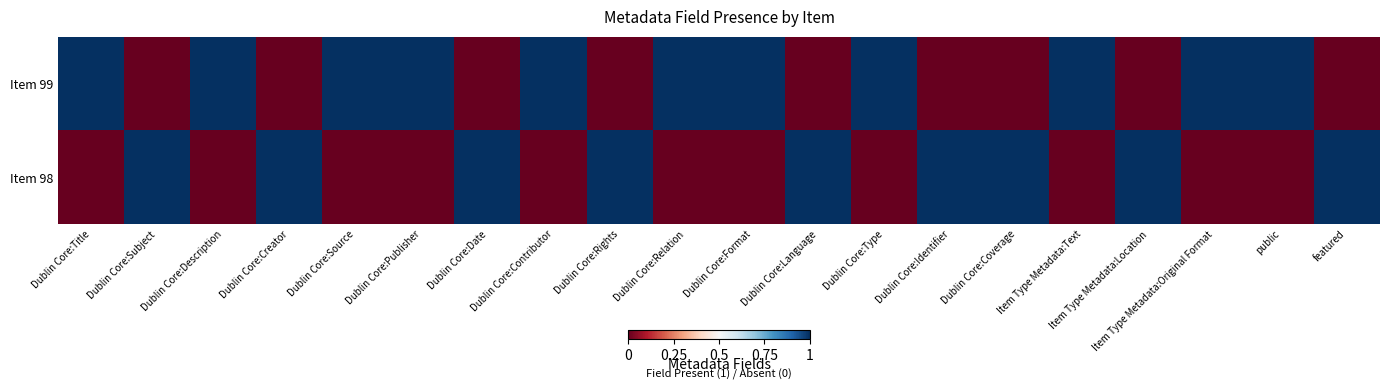

What is the difference between the highest and lowest values at Dublin Core:Identifier?

1